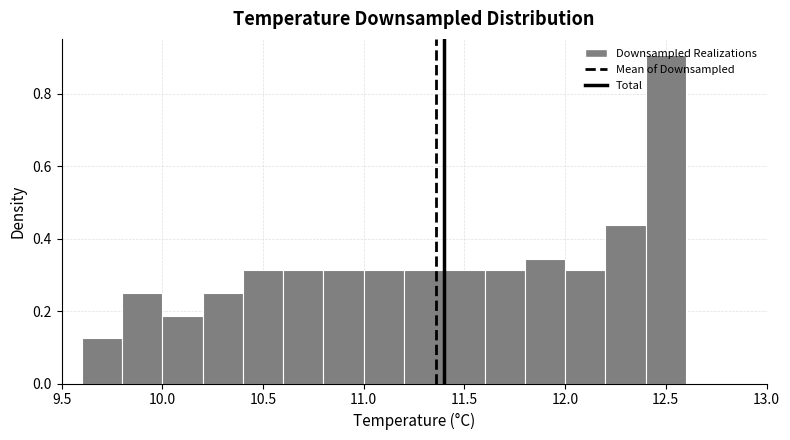

What is the height of the bar covering 10.4 to 10.6 on the x-axis? The values are not printed on the chart, so give them approximately, as read against the axis.

0.32